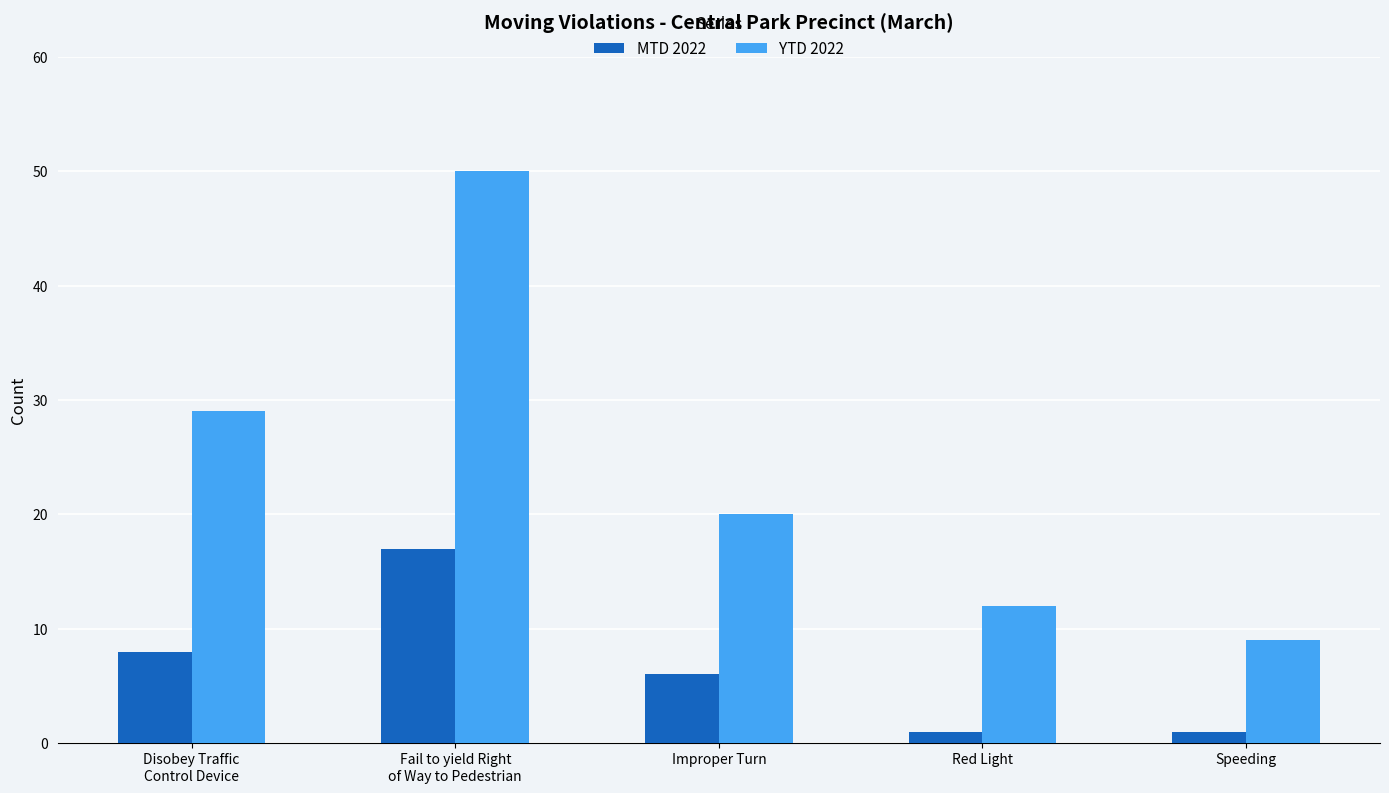

What are all the series names shown in the legend?

MTD 2022, YTD 2022